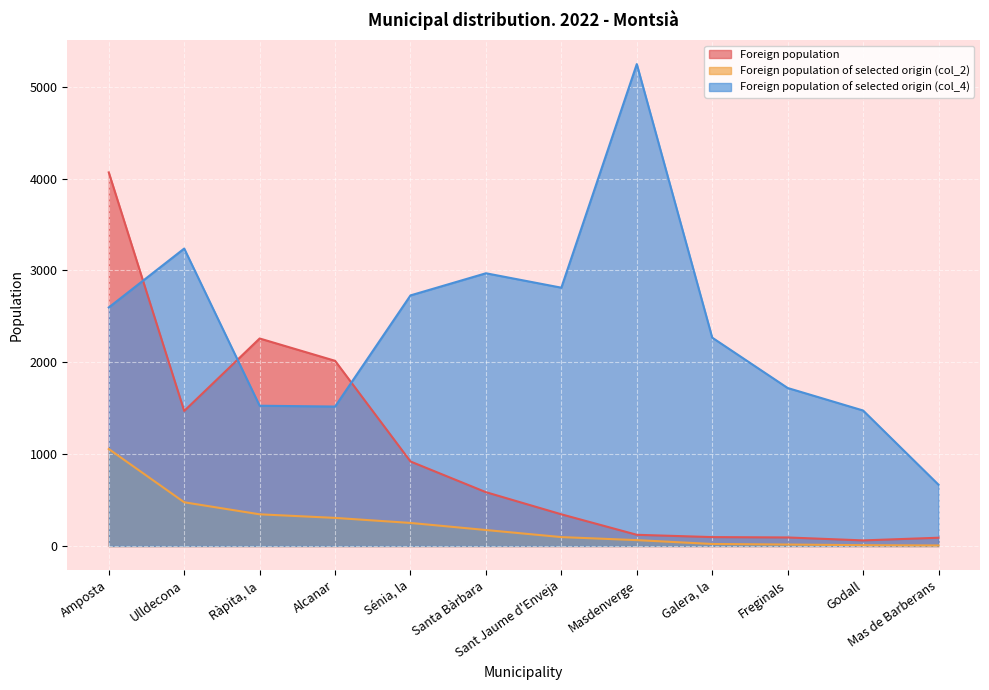

How many lines are shown in the chart?

3